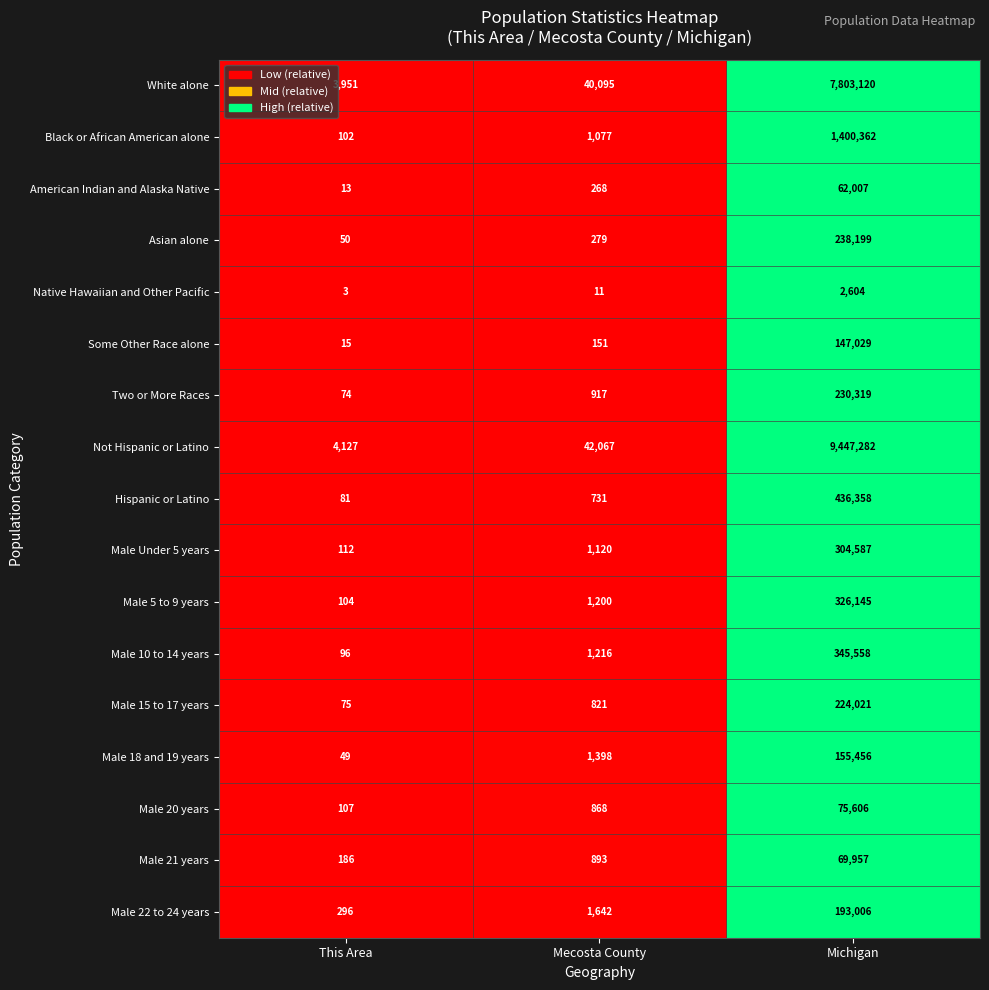

Which series has the largest total across all categories?

Not Hispanic or Latino